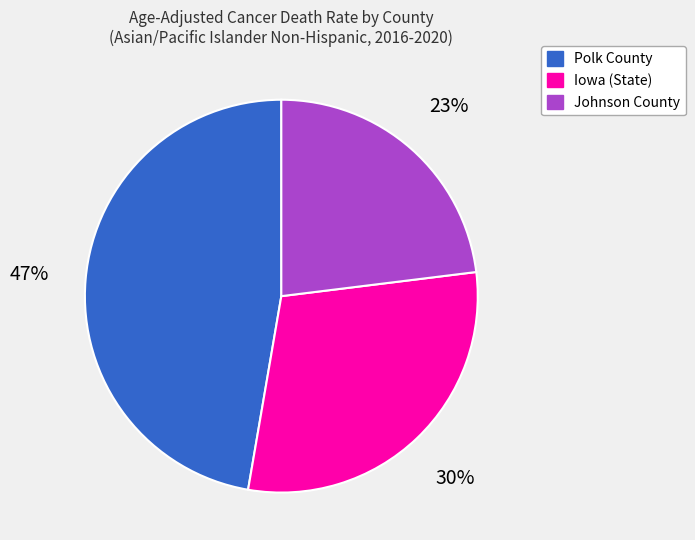

To the nearest percent, what percentage of the pie is Iowa (State)?

30%